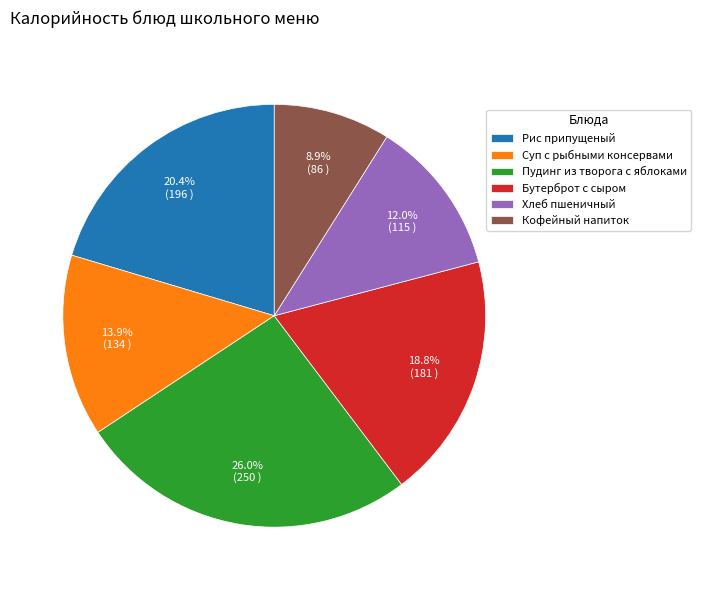

How many slices are in this pie chart?

6